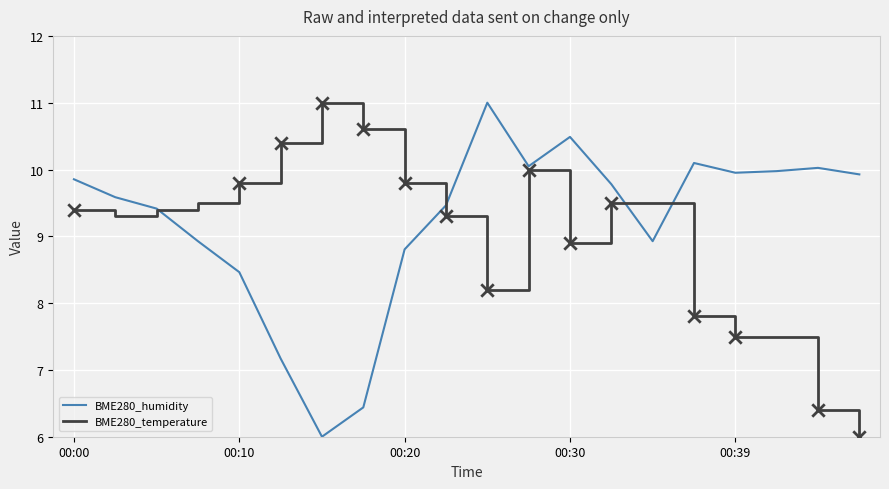

What are all the series names shown in the legend?

BME280_humidity, BME280_temperature